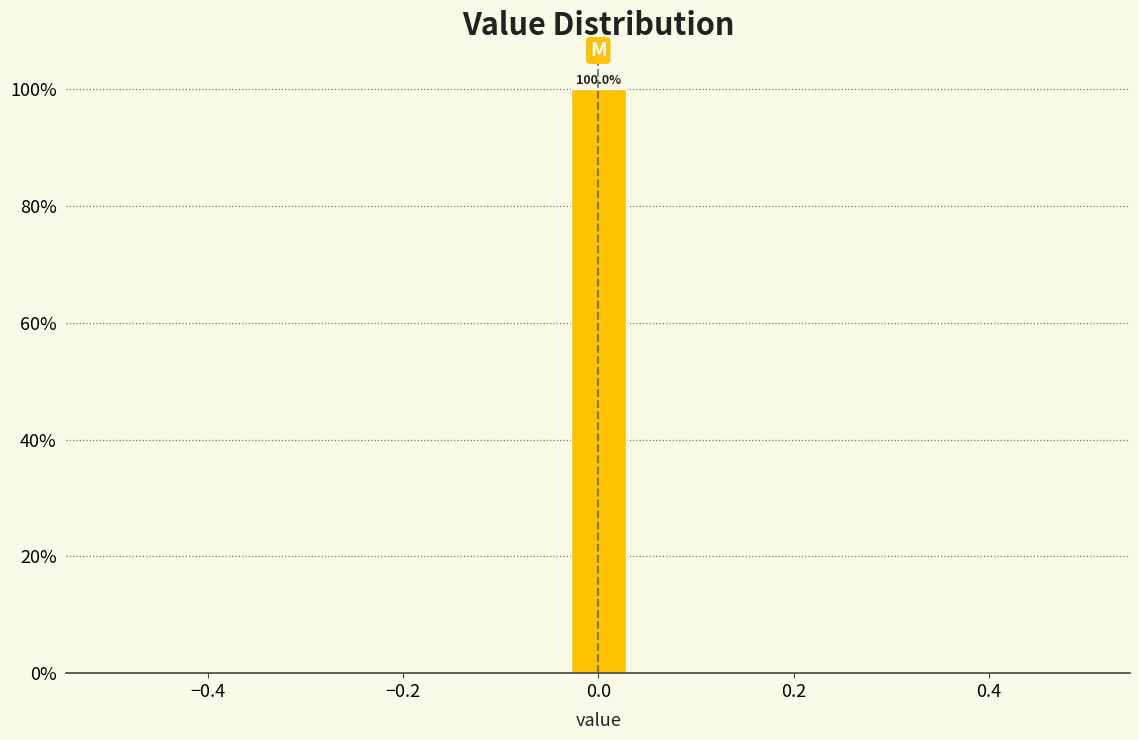

Read against the x-axis, roughly where is the centre of the tallest bar?

0.00